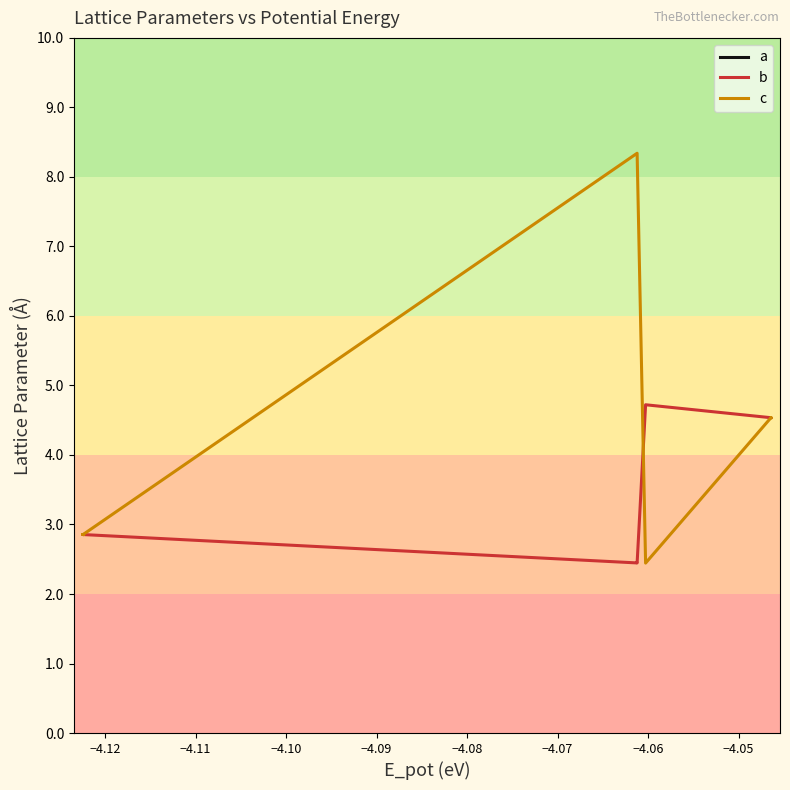

True or false: c and a intersect in this chart.

False